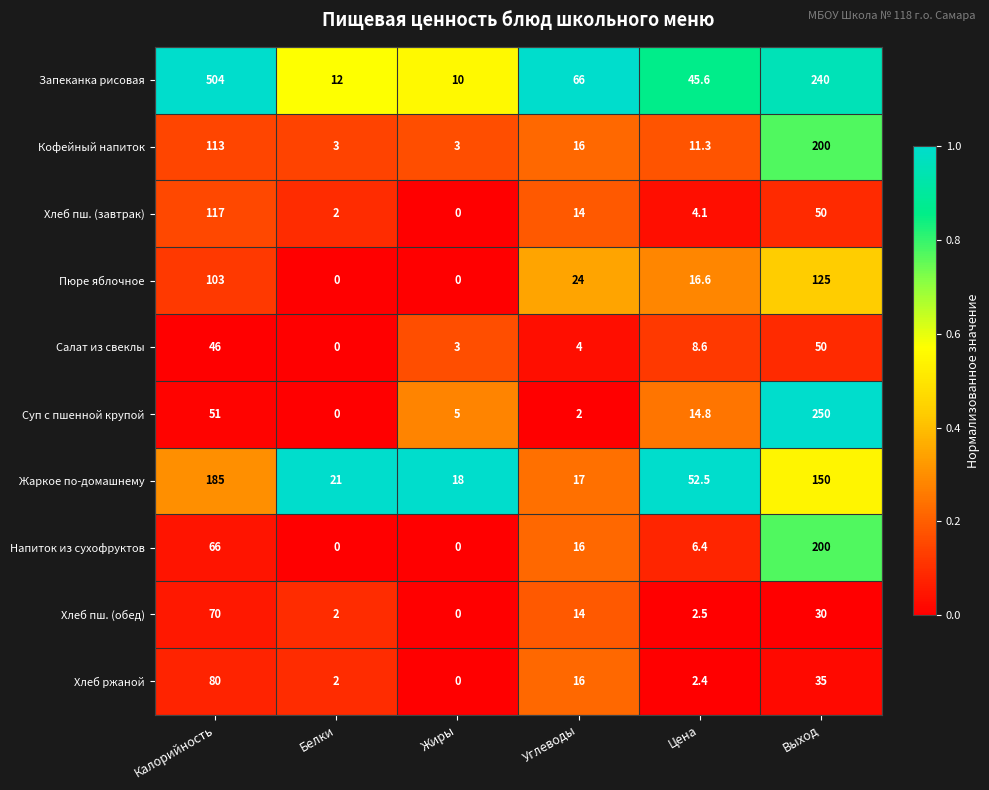

At which label does Напиток из сухофруктов first exceed 16?

Калорийность